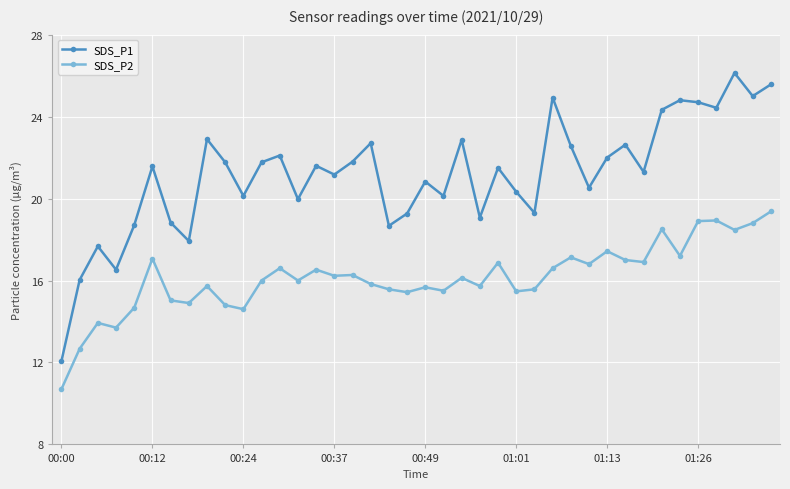

How many categories are shown in the chart?

40